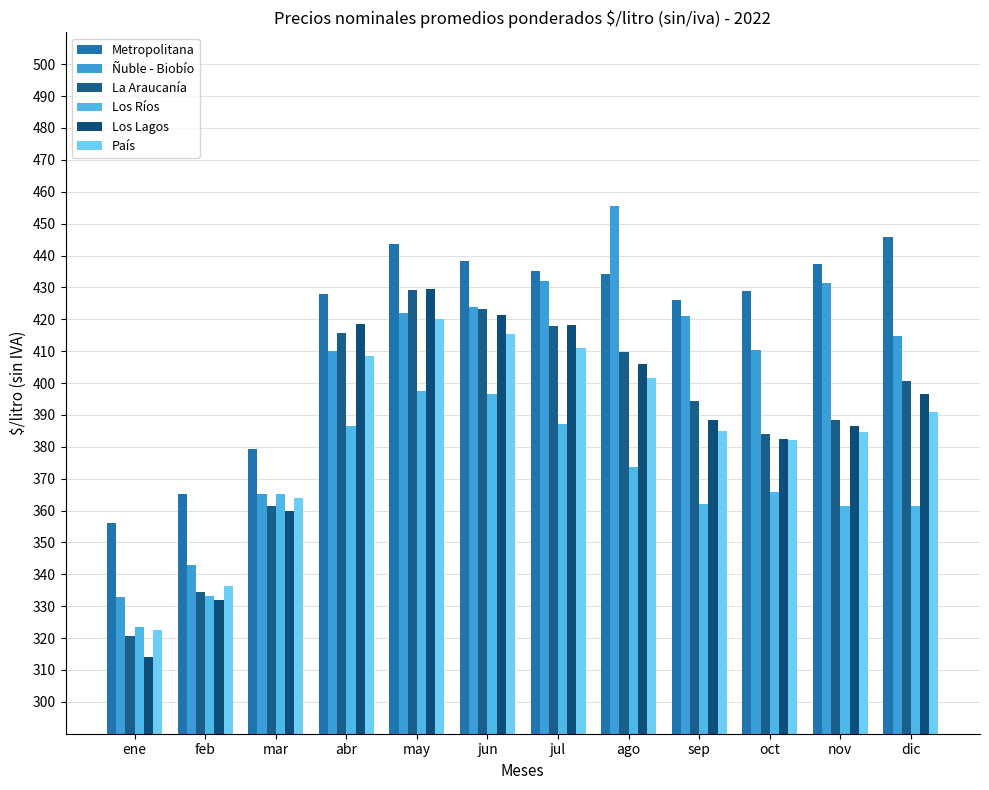

How many values in the Ñuble - Biobío series exceed 420?

6